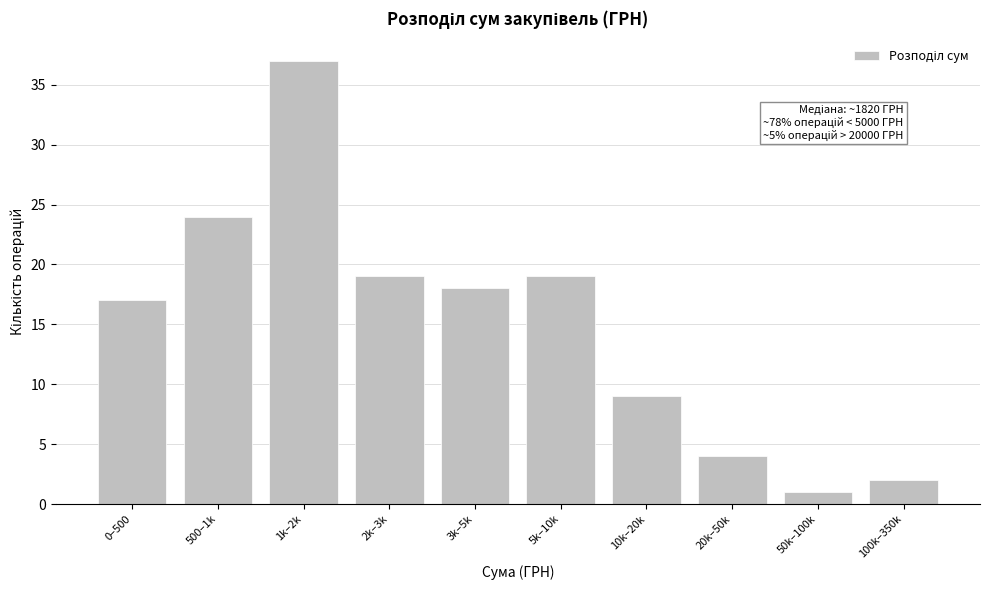

Reading right to left, transcribe all the data shown in this chart.

100k–350k=2	50k–100k=1	20k–50k=4	10k–20k=9	5k–10k=19	3k–5k=18	2k–3k=19	1k–2k=37	500–1k=24	0–500=17